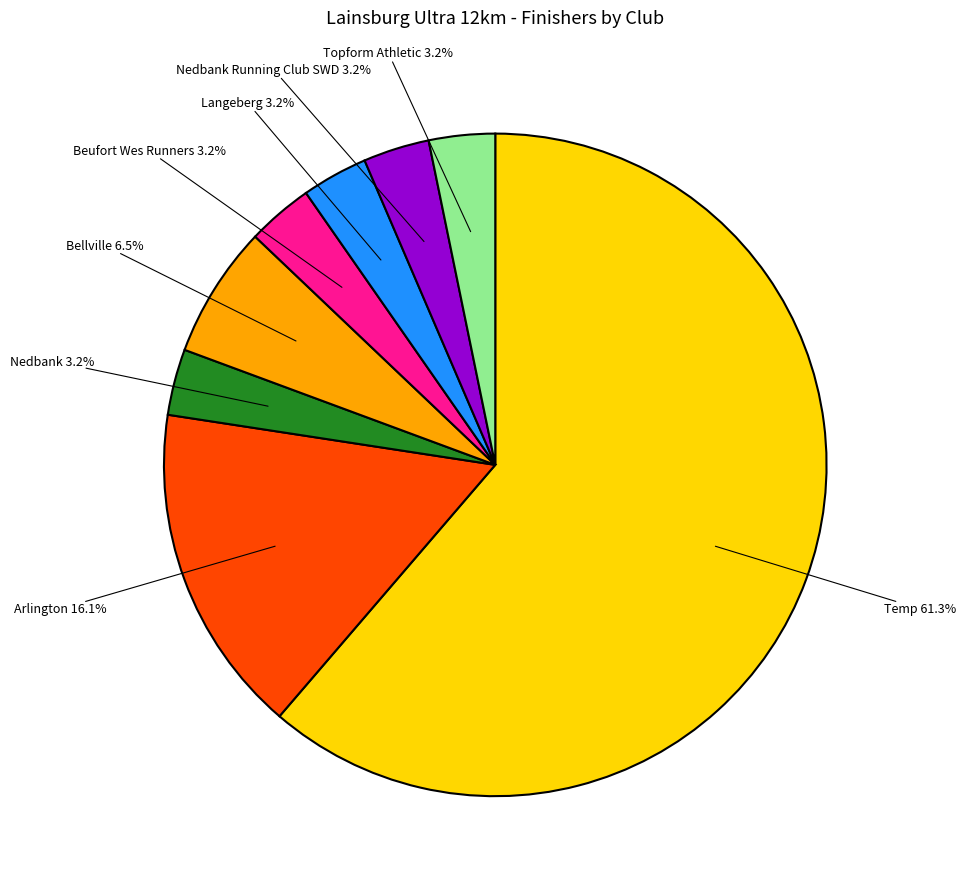

What percentage is NOT represented by Bellville?

93.5%